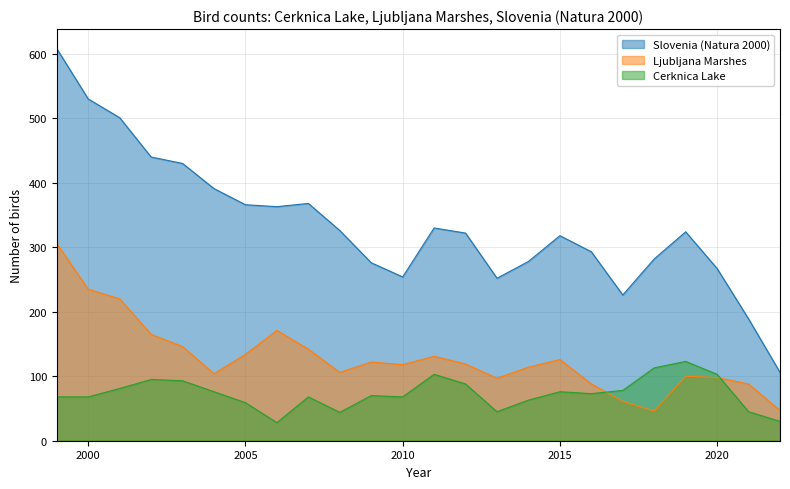

Between 2007 and 2000, which is larger?

2000